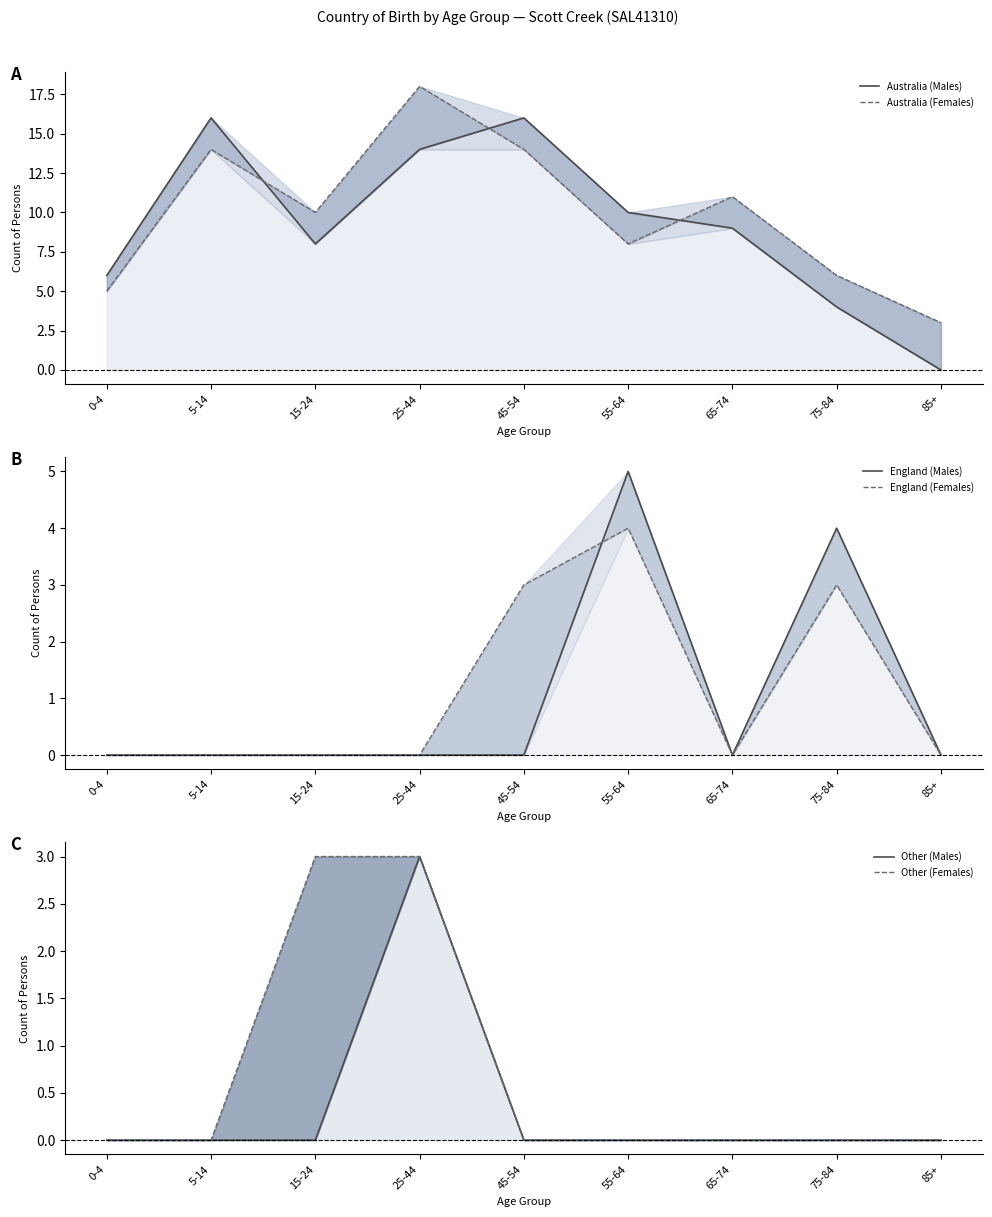

Which series changed the most between 15-24 and 25-44?

Australia (Females)